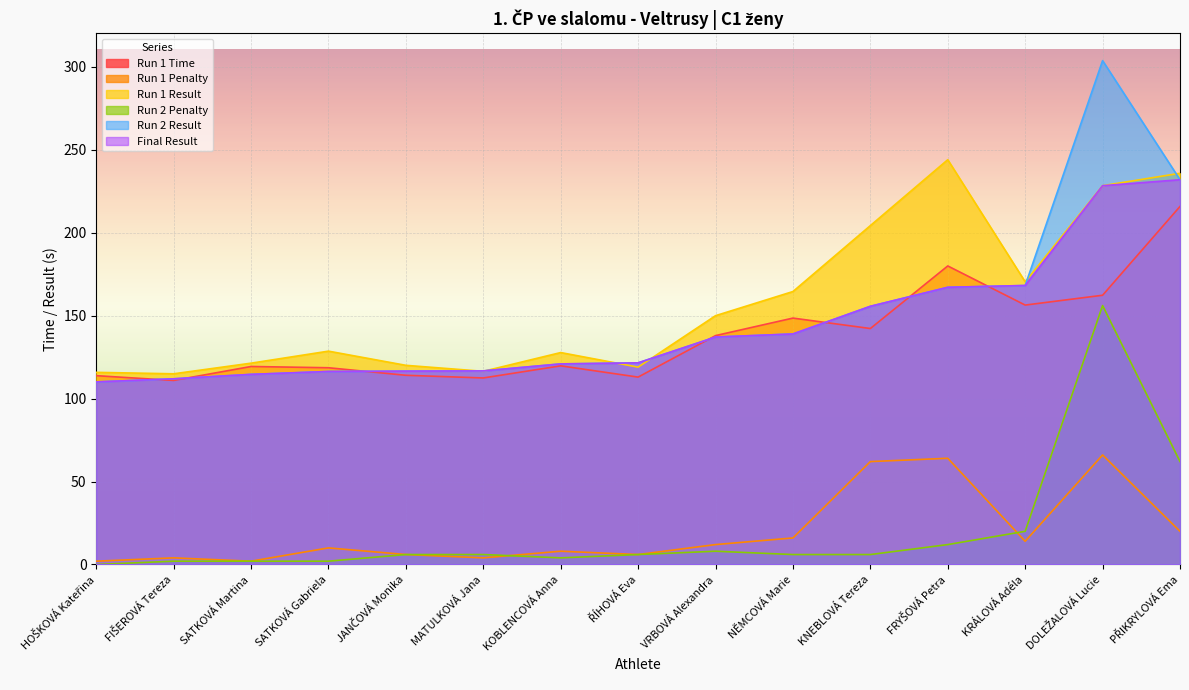

What is the maximum value for Run 1 Penalty?

66.0